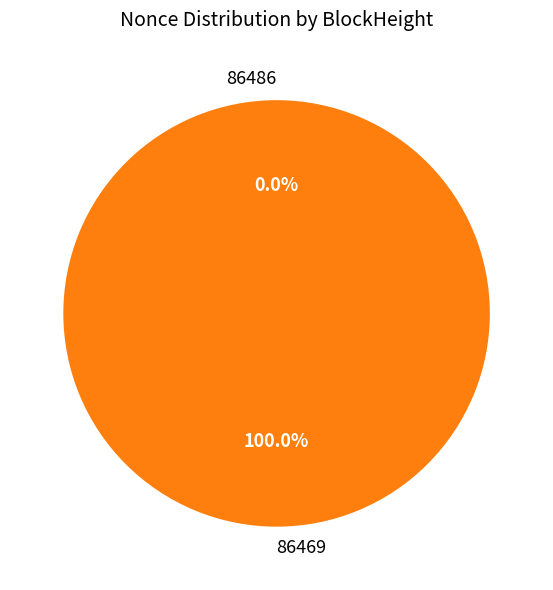

Rank the categories by value from highest to lowest.

86469, 86486